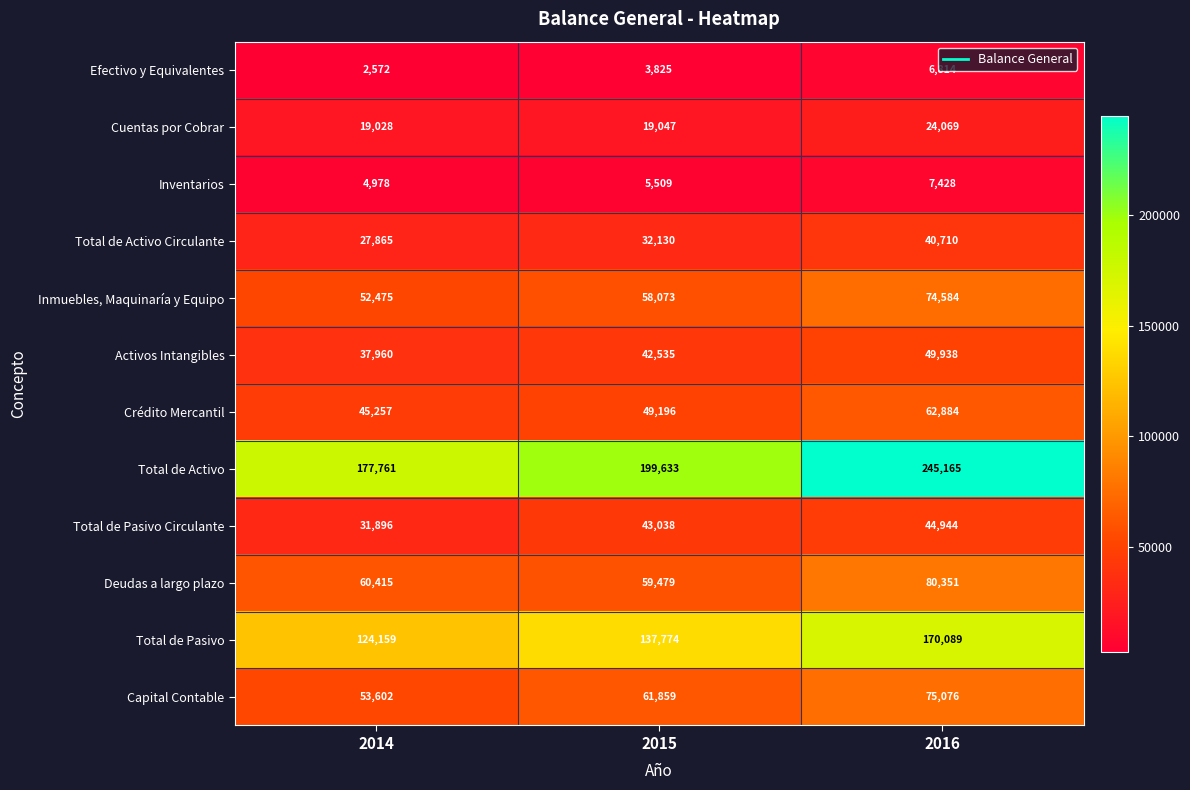

Rank the categories by Deudas a largo plazo value from lowest to highest.

2015, 2014, 2016